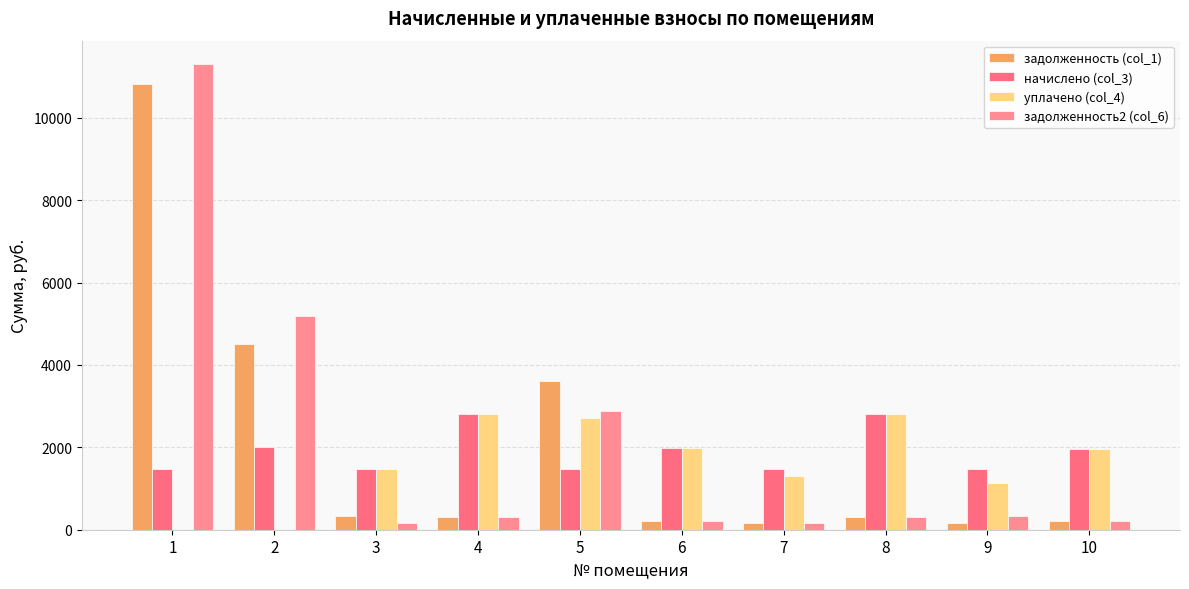

The value of задолженность (col_1) at 10 is 353.2. True or false?

False